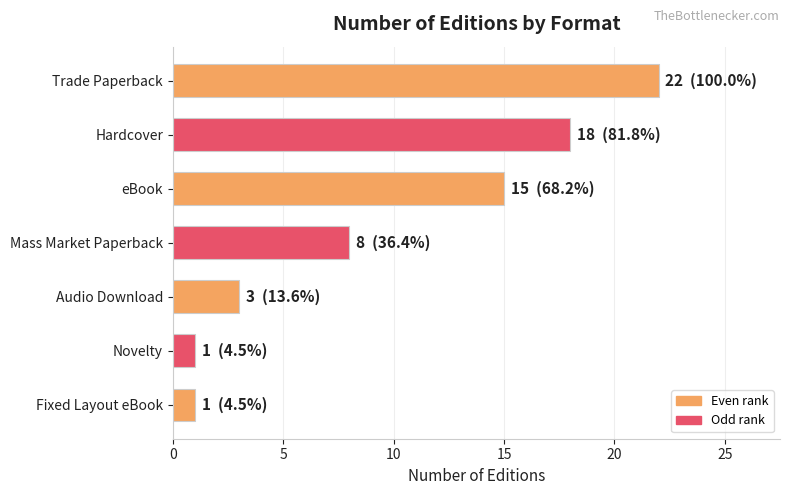

What is the value of the 5th bar from the top?

3